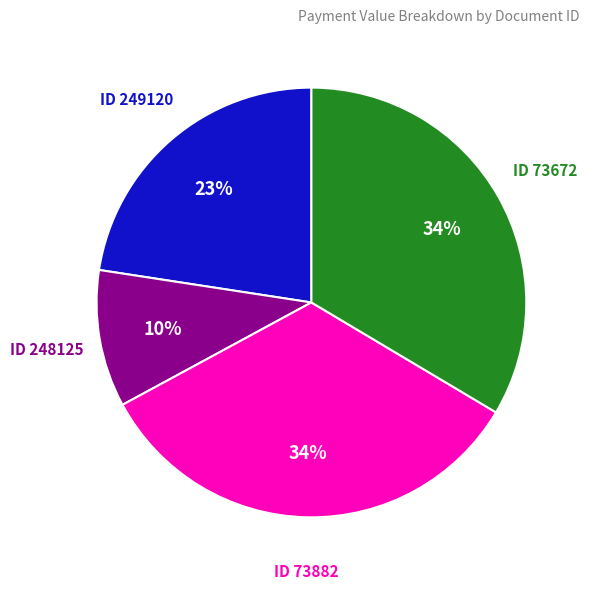

What percentage is the ID 73882 slice, to the nearest percent?

34%